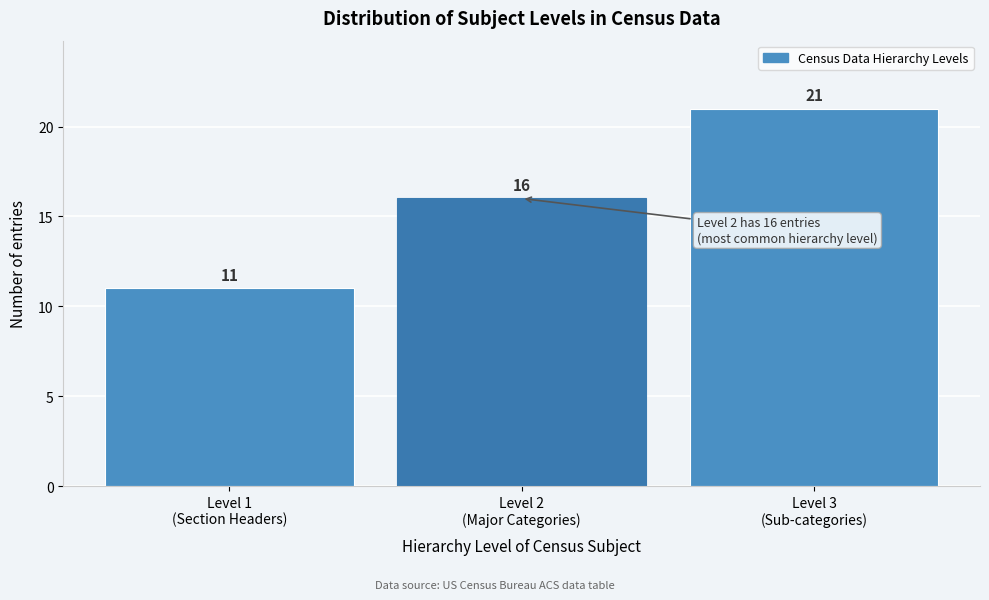

Reading left to right, extract all data points from this chart.

11	16	21